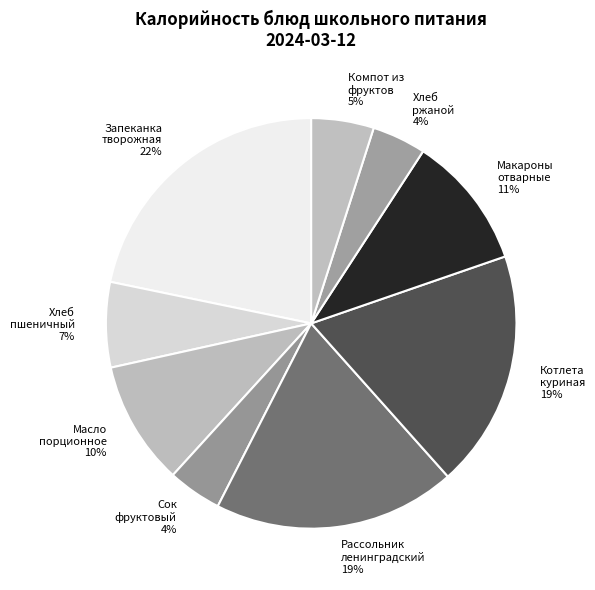

To the nearest percent, what portion does Котлета куриная represent?

19%